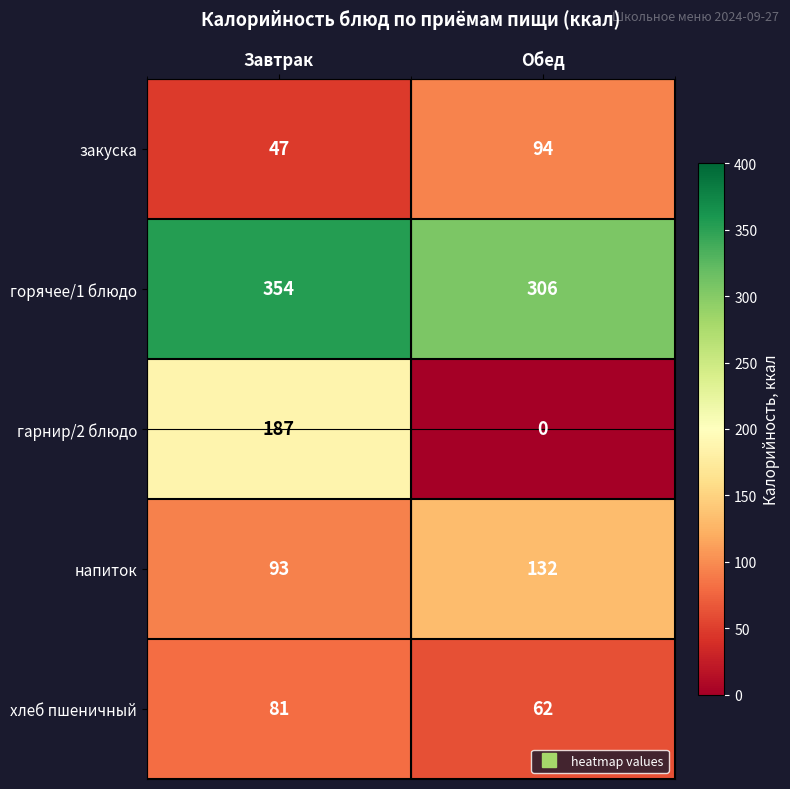

At which label does хлеб пшеничный reach its minimum?

Обед